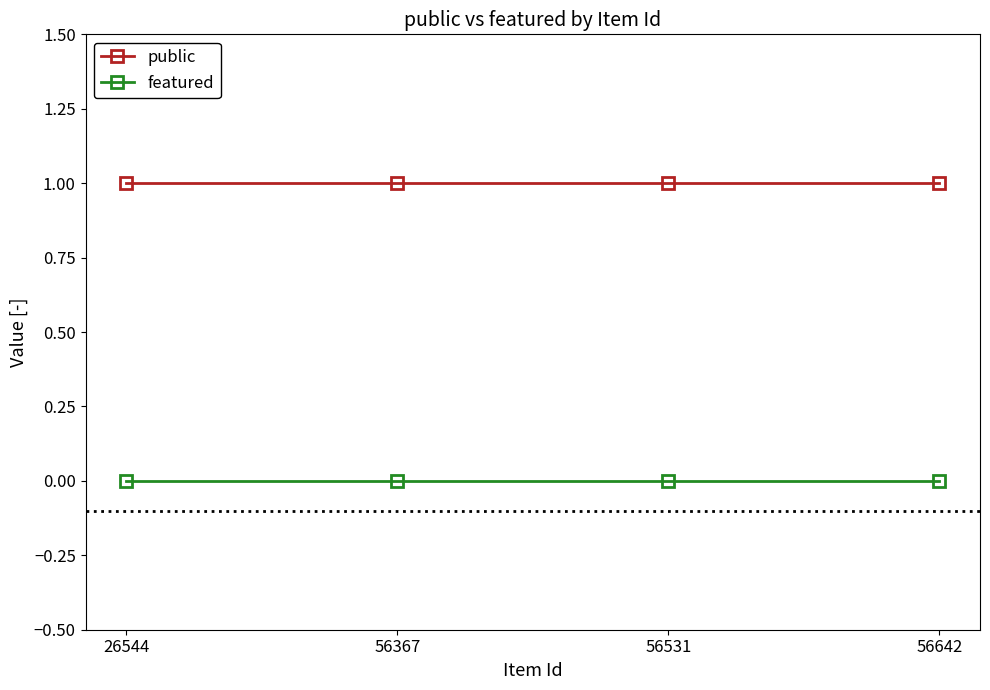

True or false: public has more than 2 points higher than both neighbors.

False